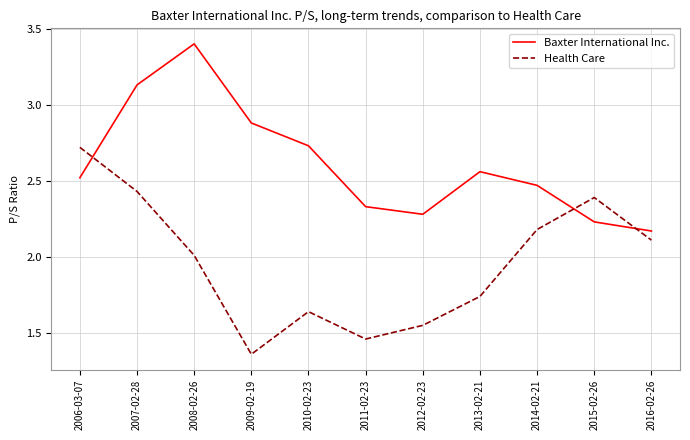

Between 2008-02-26 and 2013-02-21, which series saw the biggest shift?

Baxter International Inc.